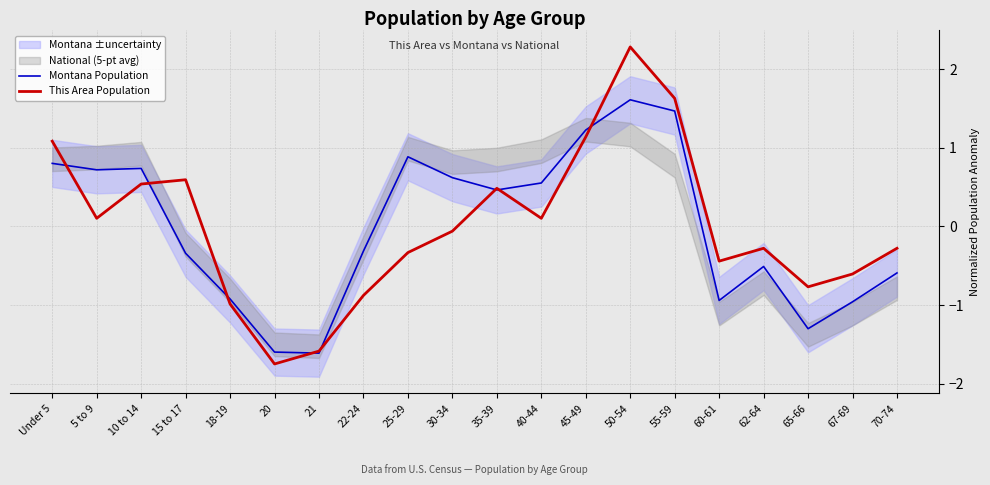

How many negative values does the This Area Population series have?

11